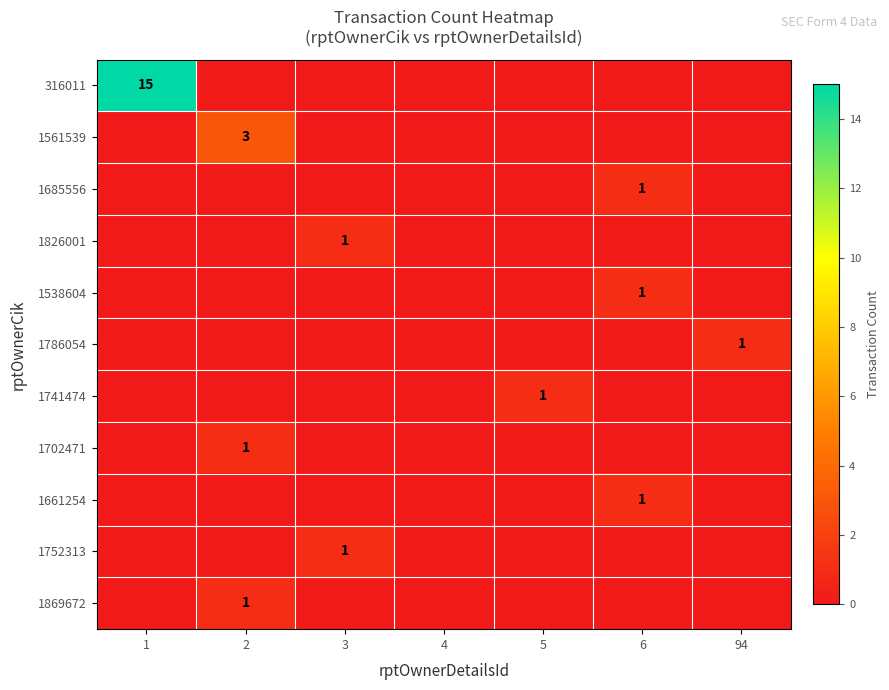

True or false: 1561539 has a value of 3 at 2.

True